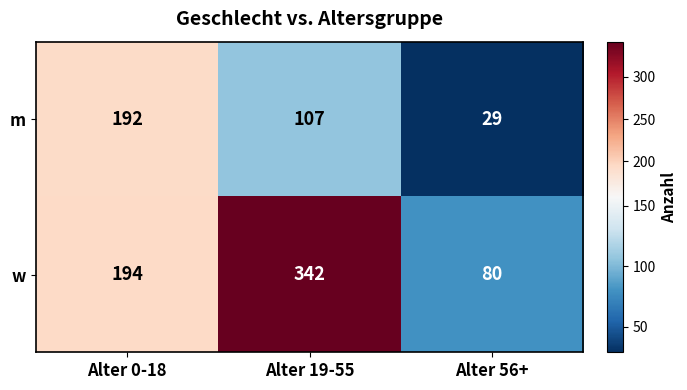

List the series in order of their overall mean, lowest first.

m, w